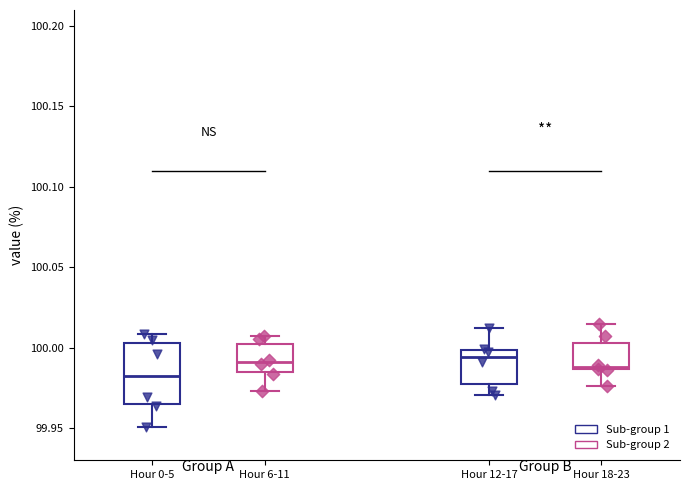

Reading left to right, read every box against the y-axis: the position of its median line, the range the box covers, and the ends of its whiskers. The values are not printed on the chart, so give them approximately, as read against the axis.

Hour 0-5: median 99.985, box 99.965 to 100.005, whiskers 99.950 to 100.010
Hour 6-11: median 99.990, box 99.985 to 100.000, whiskers 99.975 to 100.010
Hour 12-17: median 99.995, box 99.975 to 100.000, whiskers 99.970 to 100.015
Hour 18-23: median 99.990, box 99.985 to 100.005, whiskers 99.975 to 100.015